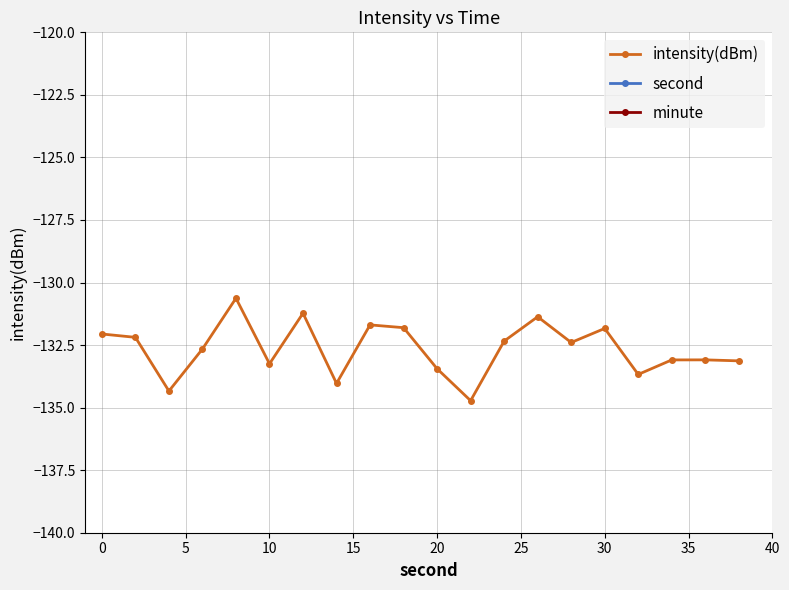

What is the minimum value for intensity(dBm)?

-134.7